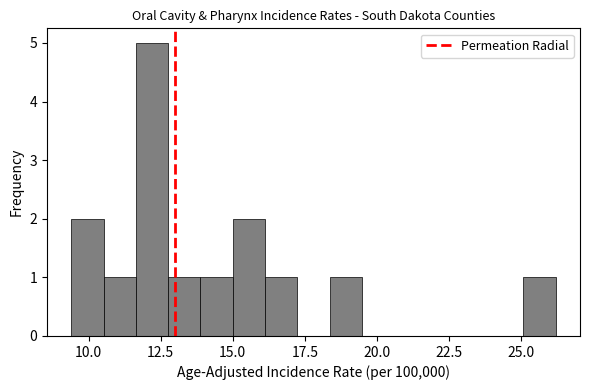

Around what value on the x-axis is the tallest bar? Give the approximate position of its centre, as read against the axis.

12.0